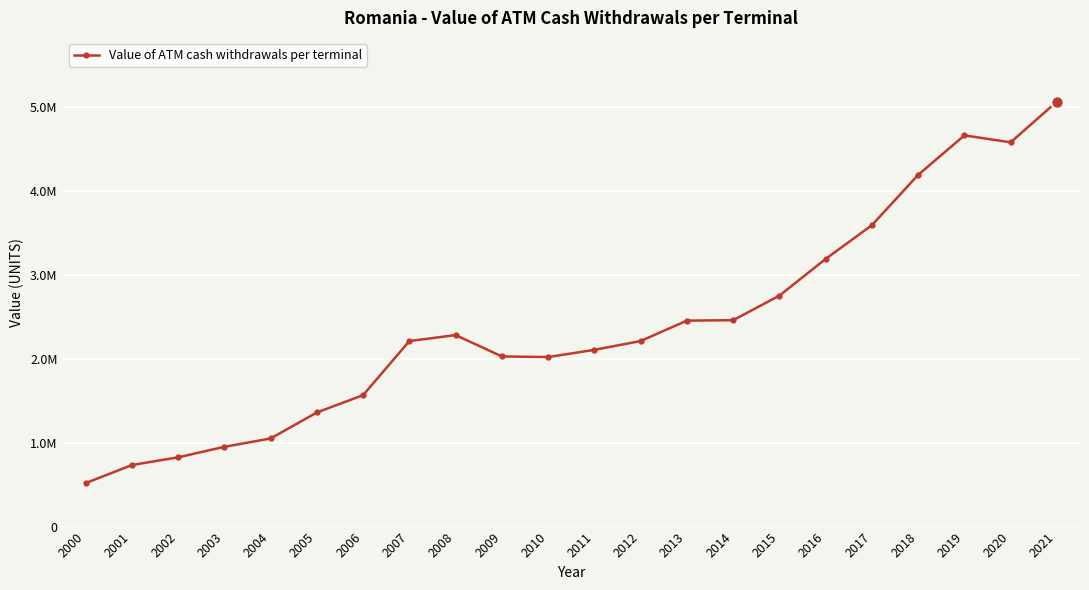

What is the value of the 16th point from the left?

2754035.8